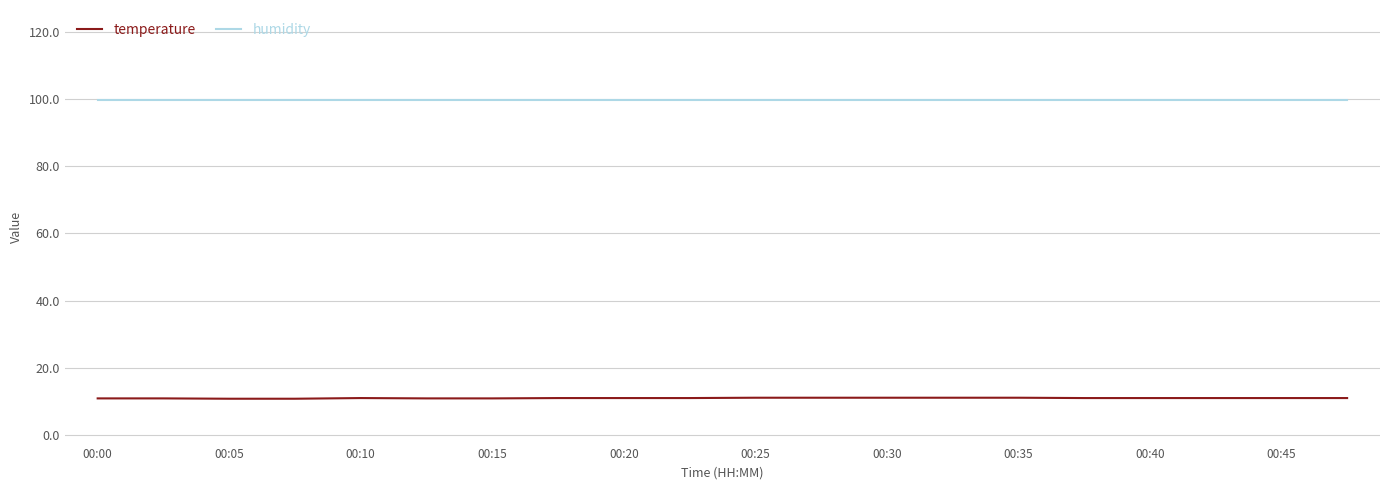

What is the smallest value displayed?

10.7